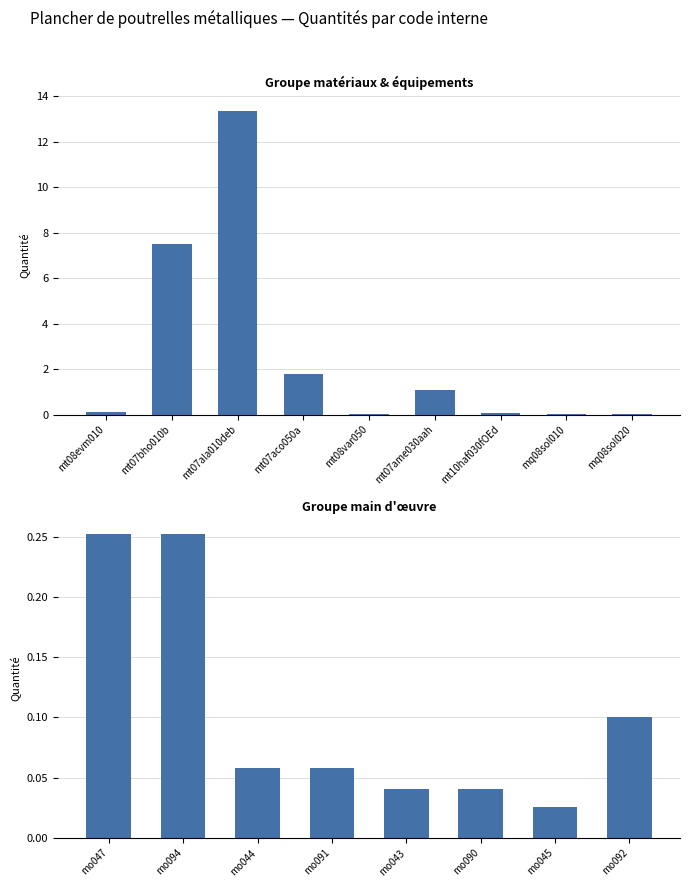

Reading right to left, list all the values displayed in this chart.

mo092=0.1	mo045=0.0	mo090=0.0	mo043=0.0	mo091=0.1	mo044=0.1	mo094=0.3	mo047=0.3	mq08sol020=0.0	mq08sol010=0.0	mt10haf030fOEd=0.1	mt07ame030aah=1.1	mt08var050=0.0	mt07aco050a=1.8	mt07ala010deb=13.4	mt07bho010b=7.5	mt08evm010=0.1